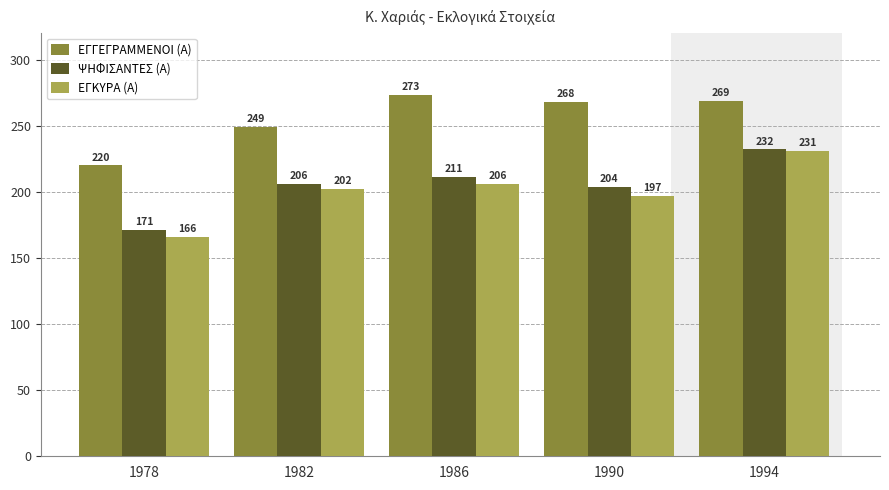

Reading left to right, transcribe all the data shown in this chart.

ΕΓΓΕΓΡΑΜΜΕΝΟΙ (Α): 220	249	273	268	269
ΨΗΦΙΣΑΝΤΕΣ (Α): 171	206	211	204	232
ΕΓΚΥΡΑ (Α): 166	202	206	197	231